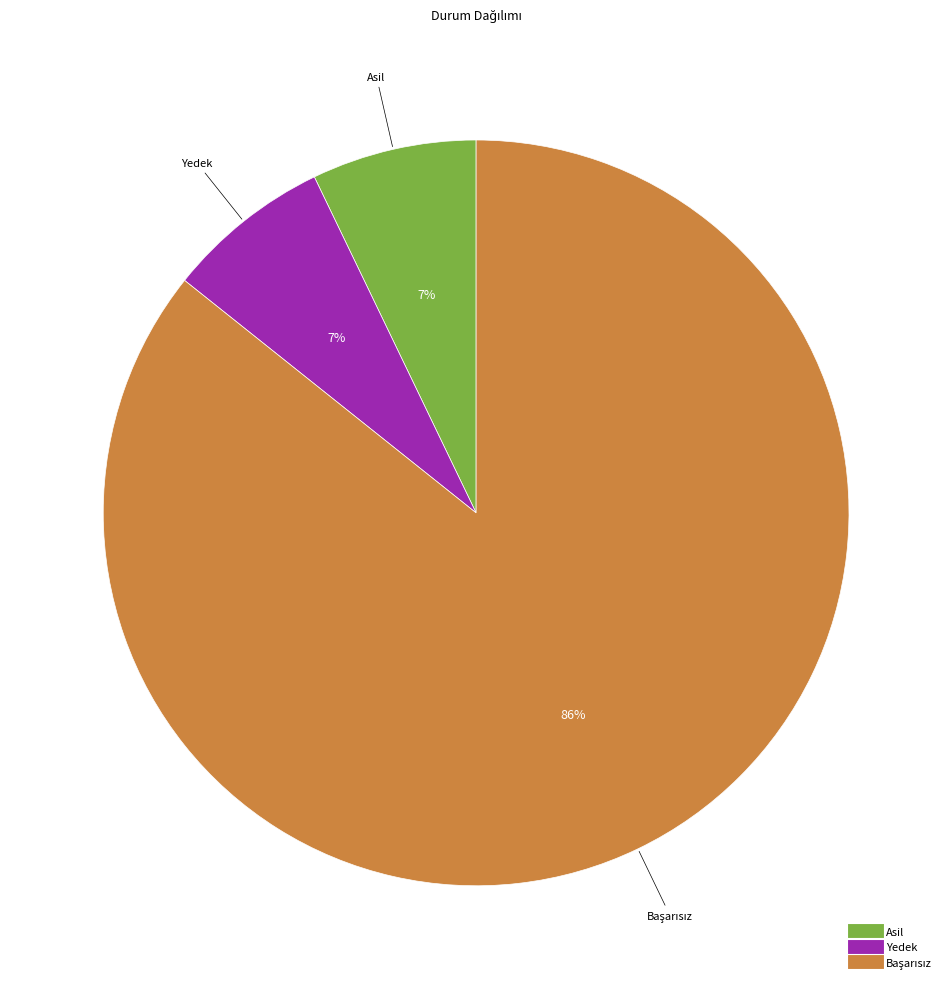

To the nearest percent, what is the average slice percentage?

33%